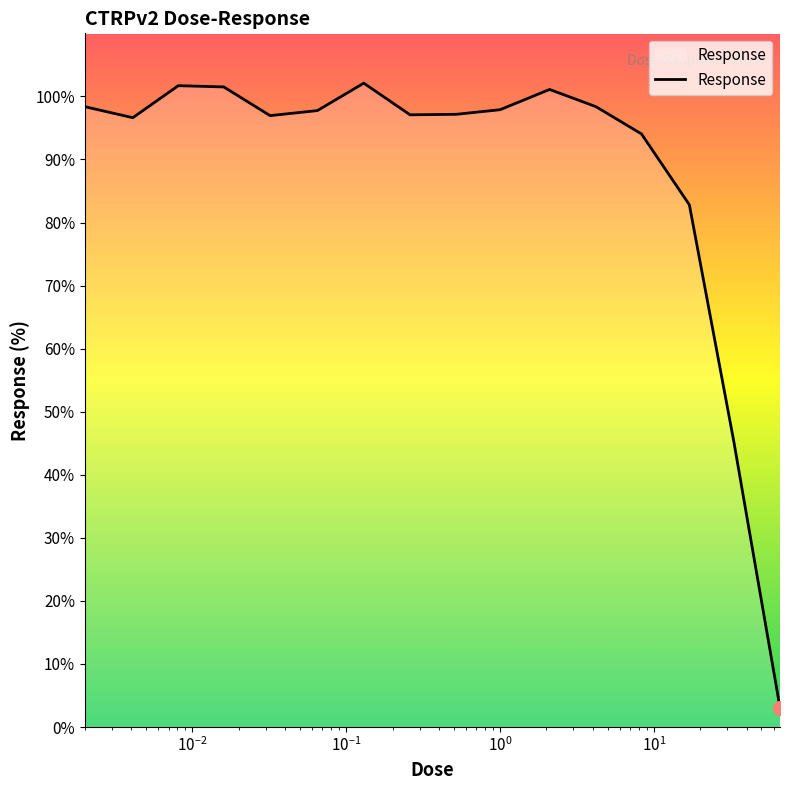

What is the maximum value shown in the chart?

102.1